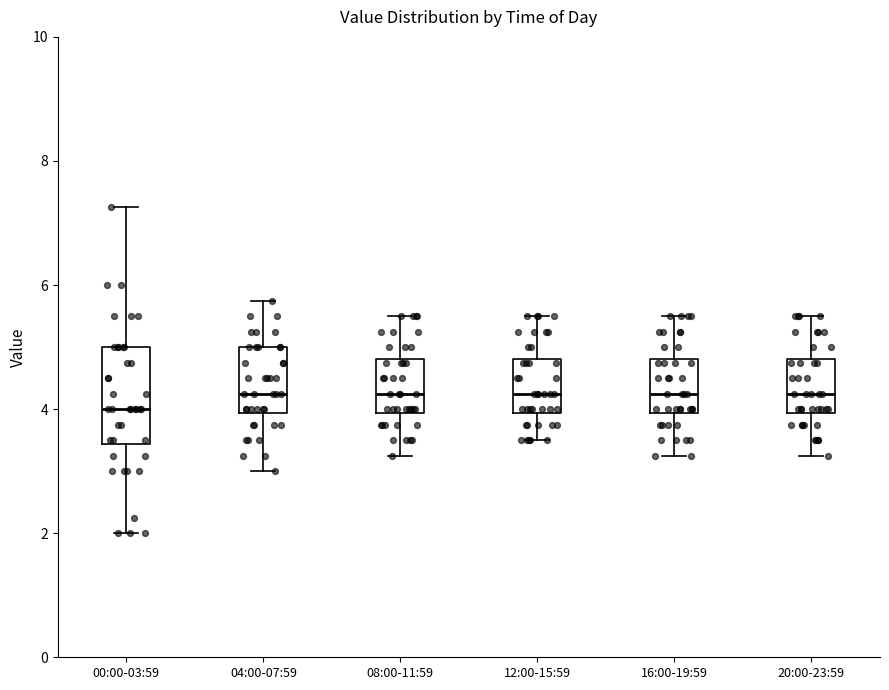

Reading left to right, transcribe this box plot: for each box, give where its median line is, the range the box spans, and where its two whiskers end, as read against the y-axis. The values are not printed on the chart, so give them approximately, as read against the axis.

00:00-03:59: median 4.0, box 3.4 to 5.0, whiskers 2.0 to 7.2
04:00-07:59: median 4.2, box 4.0 to 5.0, whiskers 3.0 to 5.8
08:00-11:59: median 4.2, box 4.0 to 4.8, whiskers 3.2 to 5.6
12:00-15:59: median 4.2, box 4.0 to 4.8, whiskers 3.6 to 5.6
16:00-19:59: median 4.2, box 4.0 to 4.8, whiskers 3.2 to 5.6
20:00-23:59: median 4.2, box 4.0 to 4.8, whiskers 3.2 to 5.6